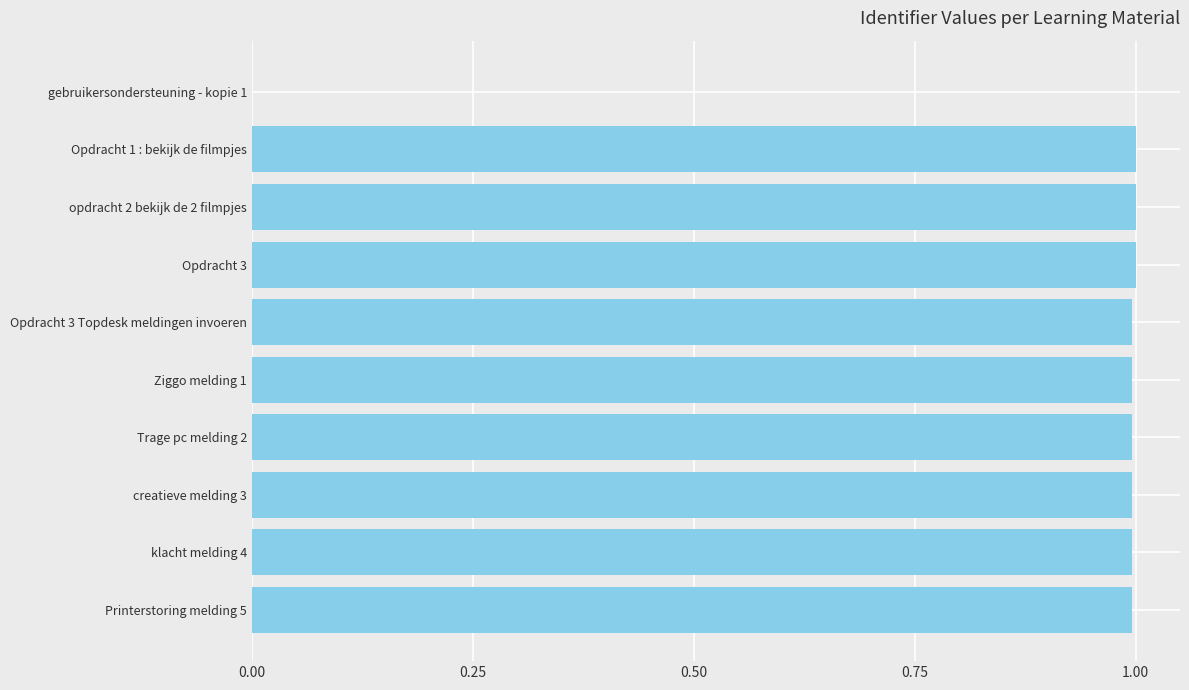

Are the bars horizontal?

Yes